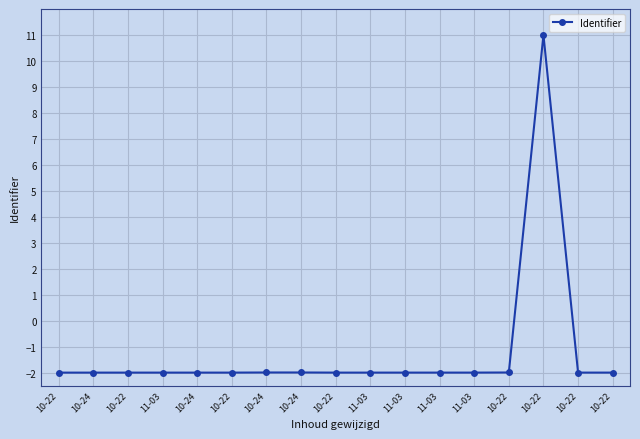

Reading right to left, transcribe all the data shown in this chart.

10-22=-2.0	10-22=-2.0	10-22=11.0	10-22=-2.0	11-03=-2.0	11-03=-2.0	11-03=-2.0	11-03=-2.0	10-22=-2.0	10-24=-2.0	10-24=-2.0	10-22=-2.0	10-24=-2.0	11-03=-2.0	10-22=-2.0	10-24=-2.0	10-22=-2.0